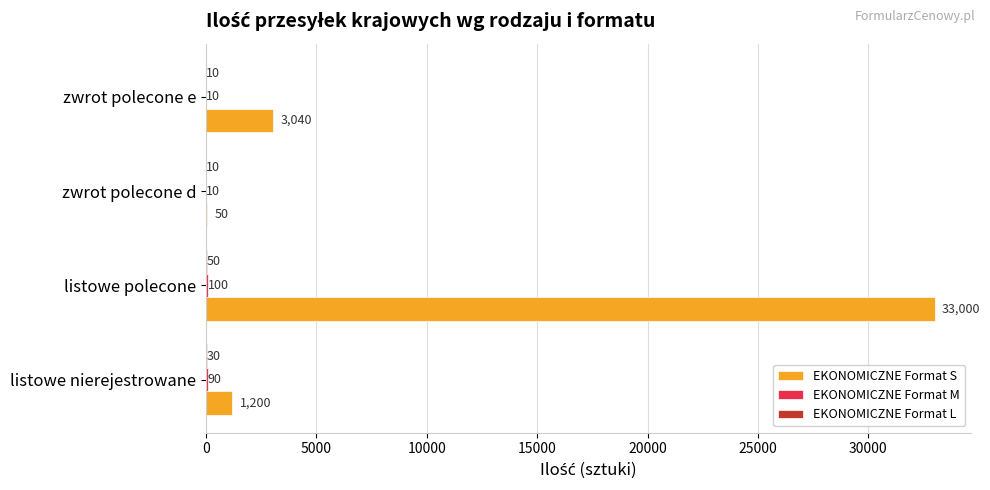

What is the greatest value displayed?

33000